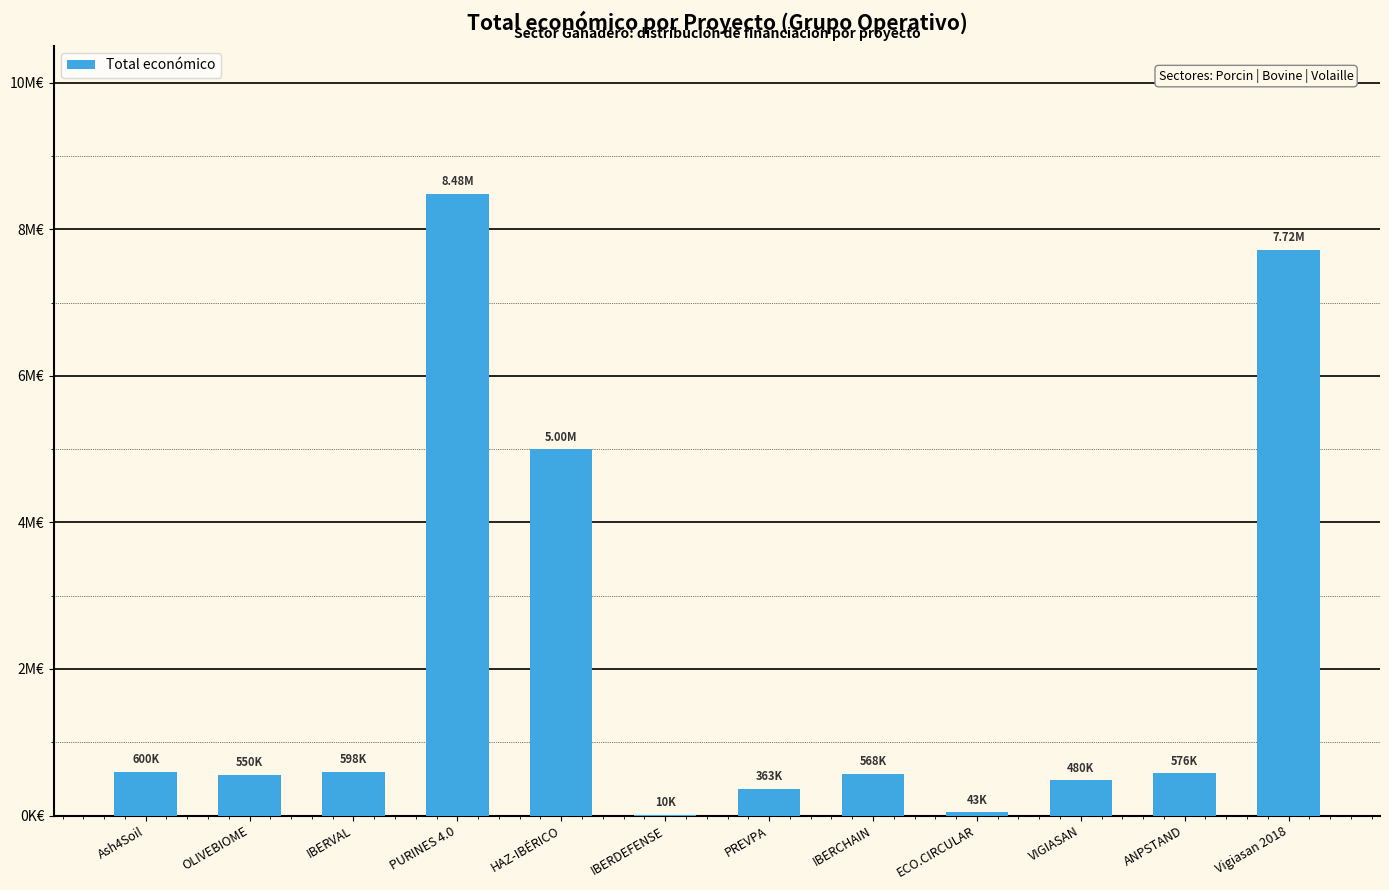

Are the bars horizontal?

No